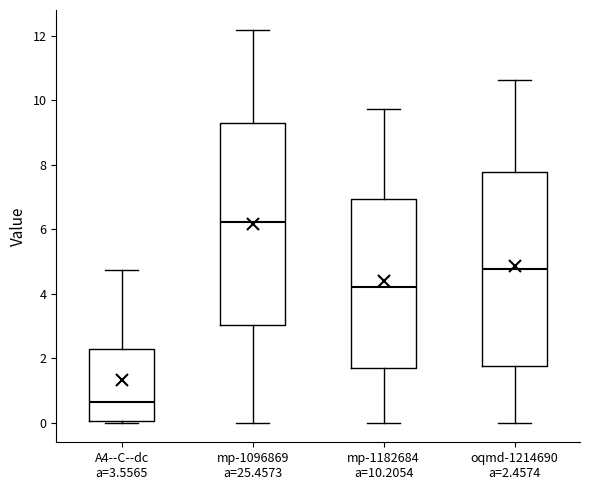

Which box's median line is the highest?

mp-1096869 a=25.4573